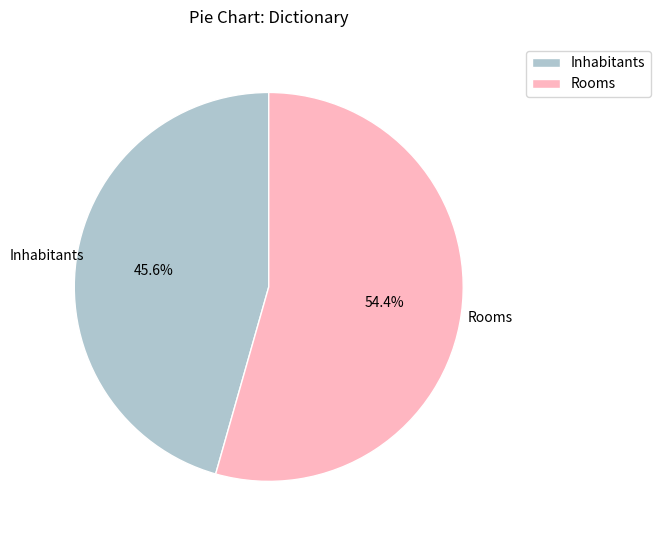

What is the ratio of the value at Rooms to the value at Inhabitants?

1.2